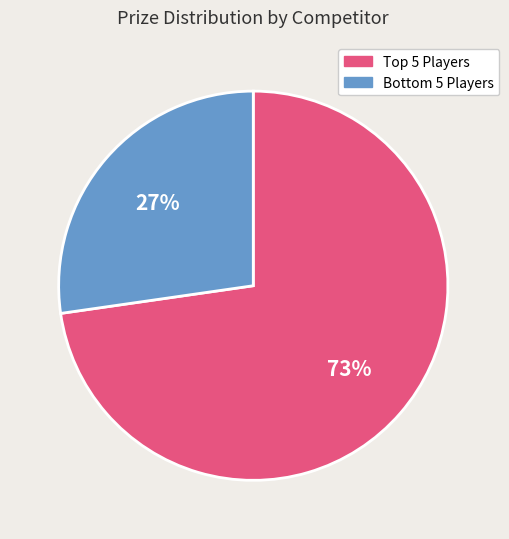

What is the largest slice in the pie chart?

Top 5 Players